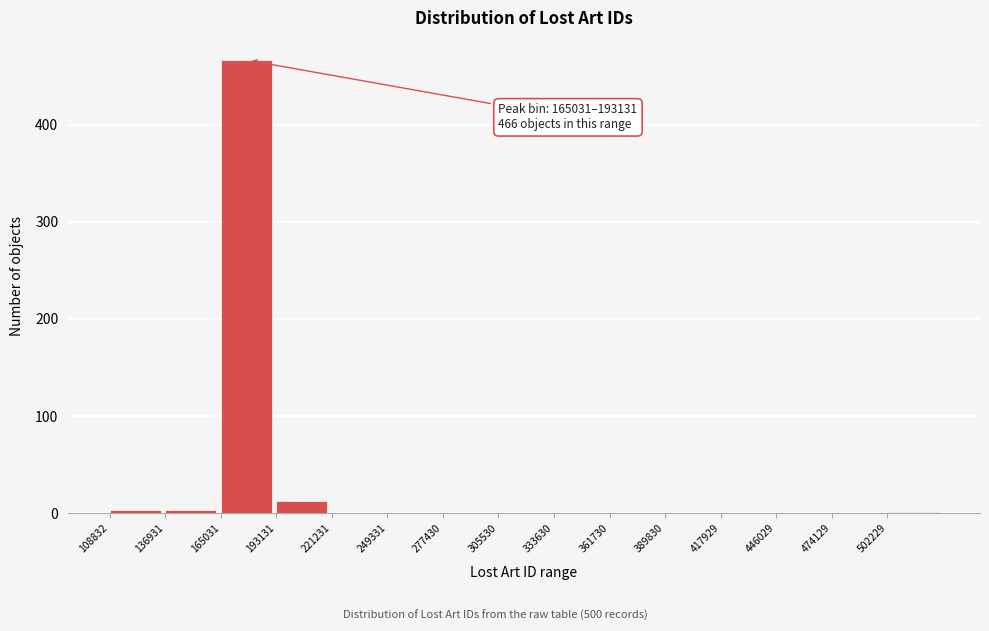

Which range on the x-axis has the tallest bar?

165000 to 195000